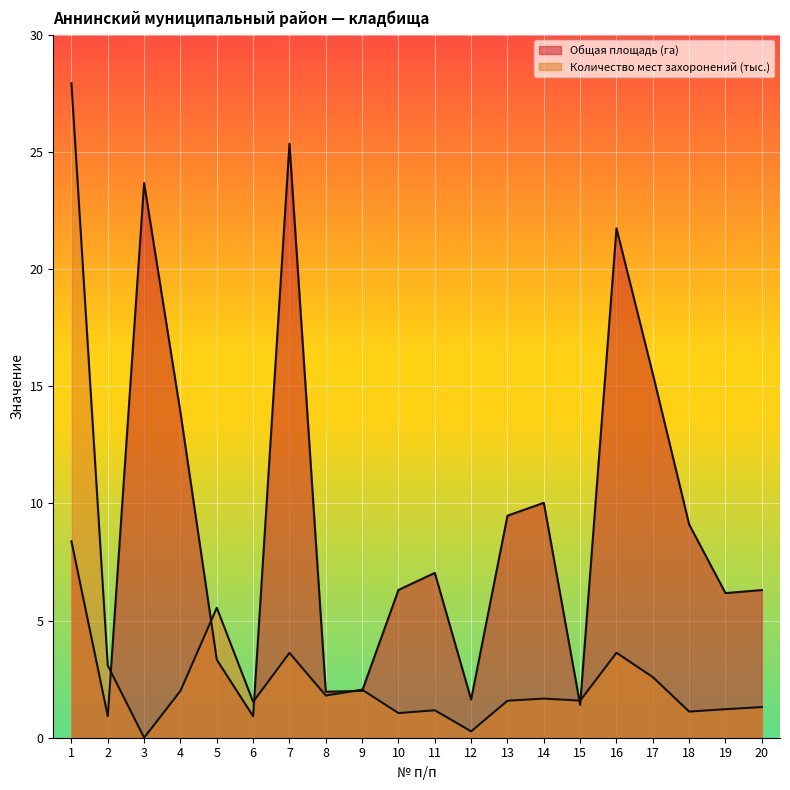

Rank the series at 10 from lowest to highest value.

Количество мест захоронений (тыс.), Общая площадь (га)